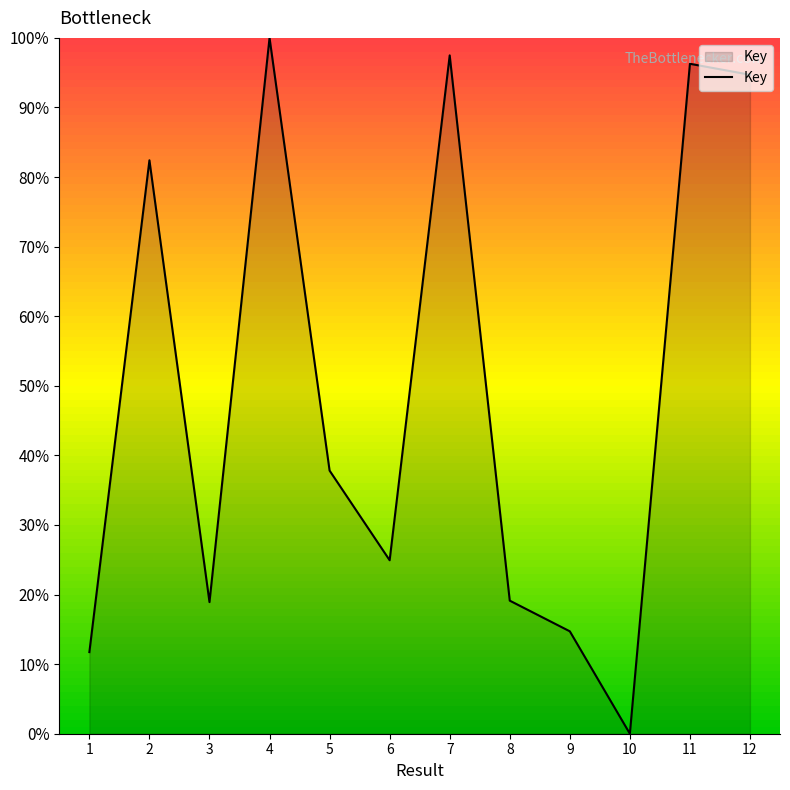

At which category does the chart reach its peak across all series?

4